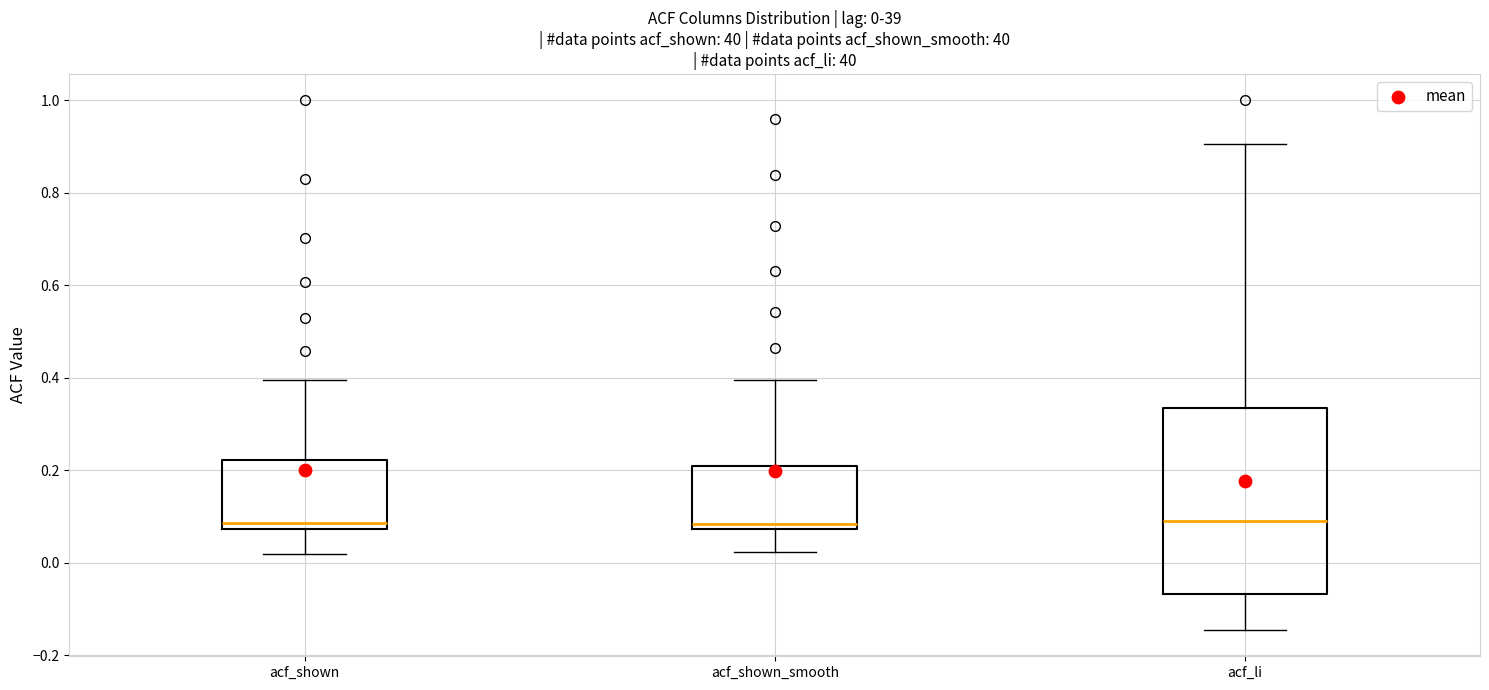

Comparing the boxes themselves (not the whiskers), which one is the tallest?

acf_li